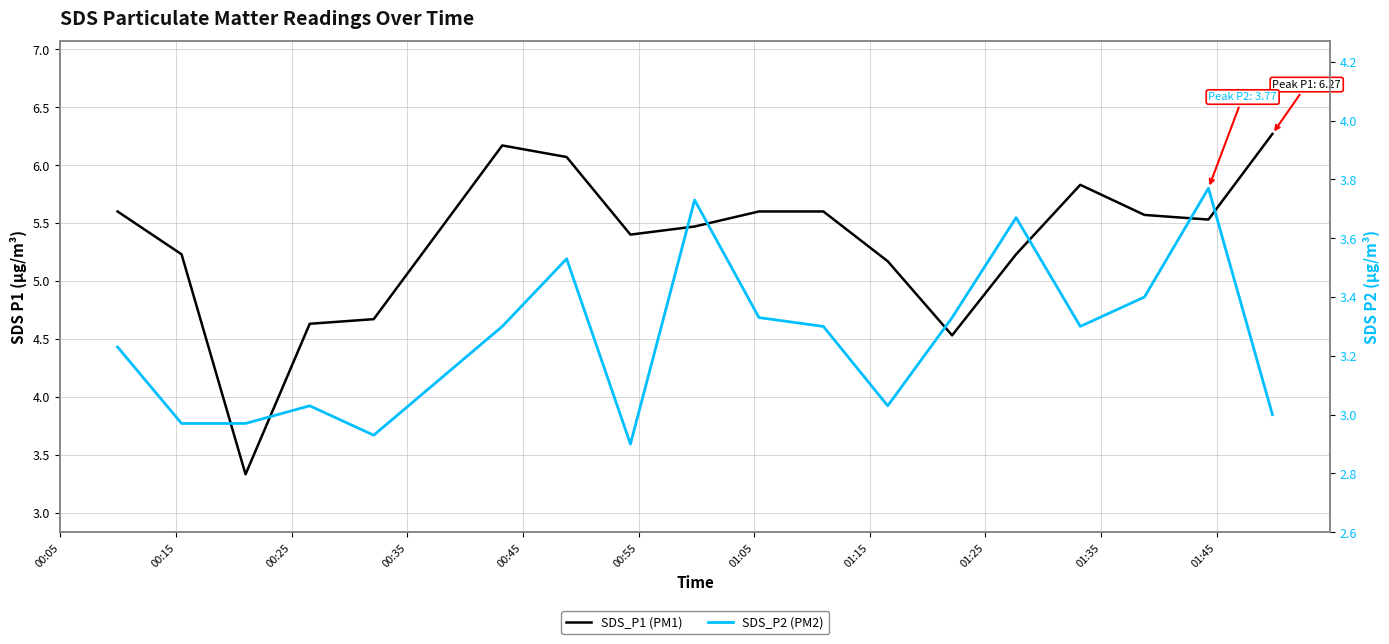

What is the average value of the SDS_P1 (PM1) series?

5.3